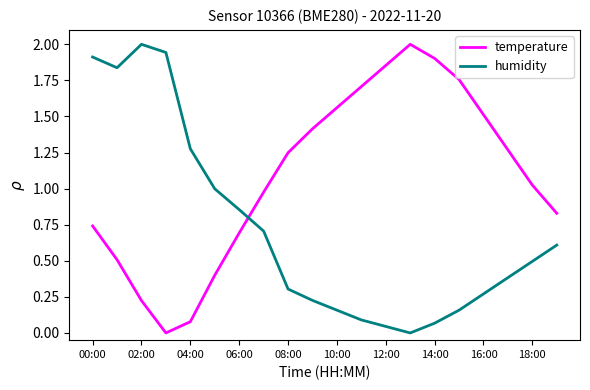

At how many categories does at least one series exceed 0?

20